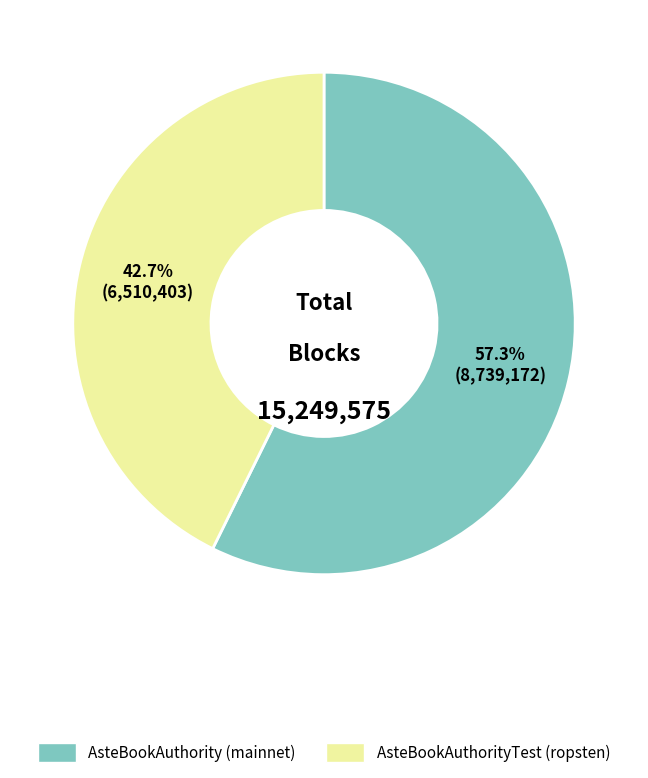

Is it true that AsteBookAuthority (mainnet) is 57% of the pie?

True